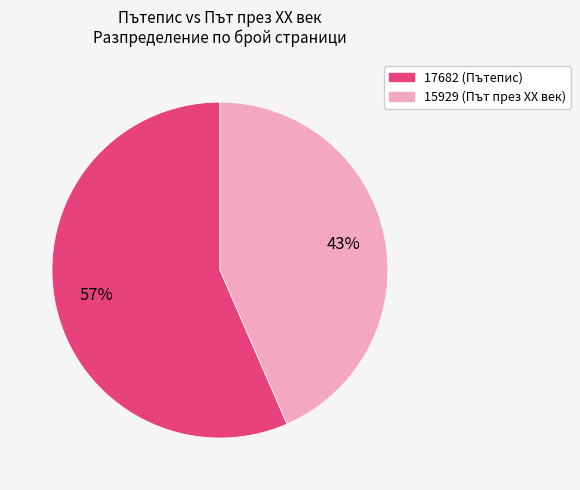

Which slice is the smallest?

15929